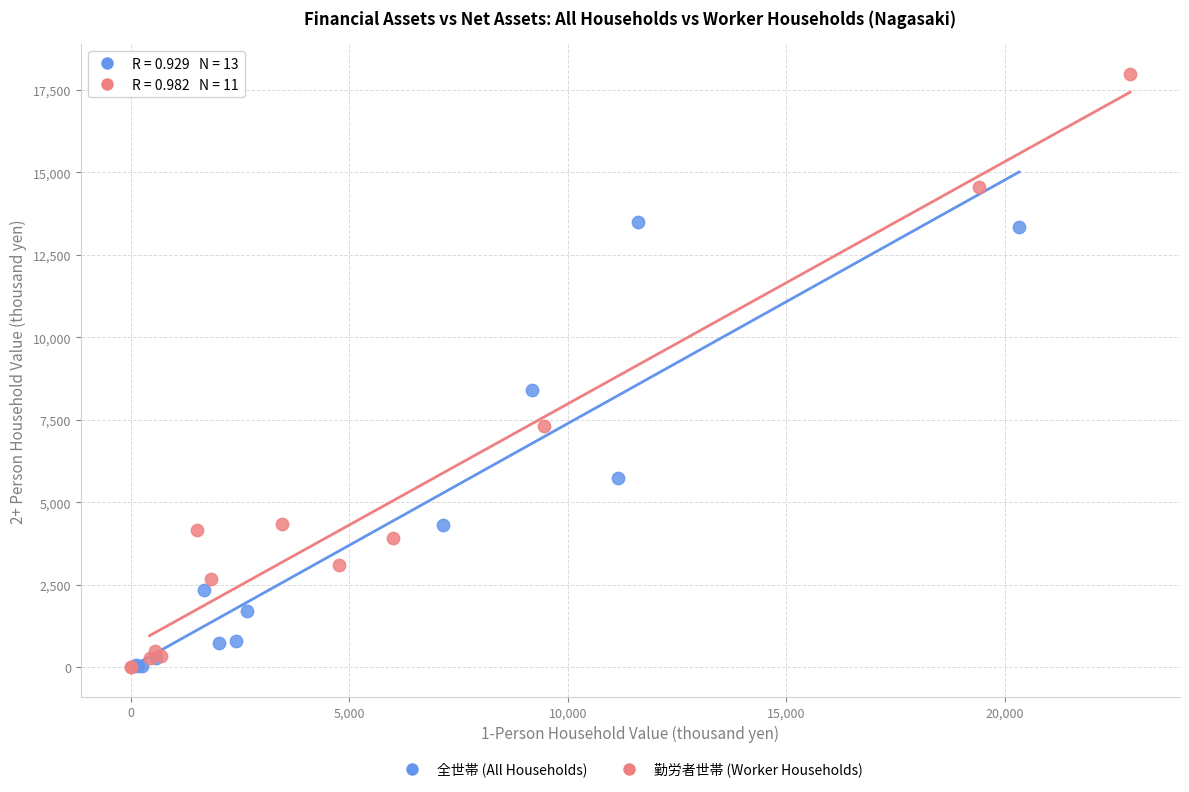

Which series contains the highest Y value?

勤労者世帯 (Worker Households)